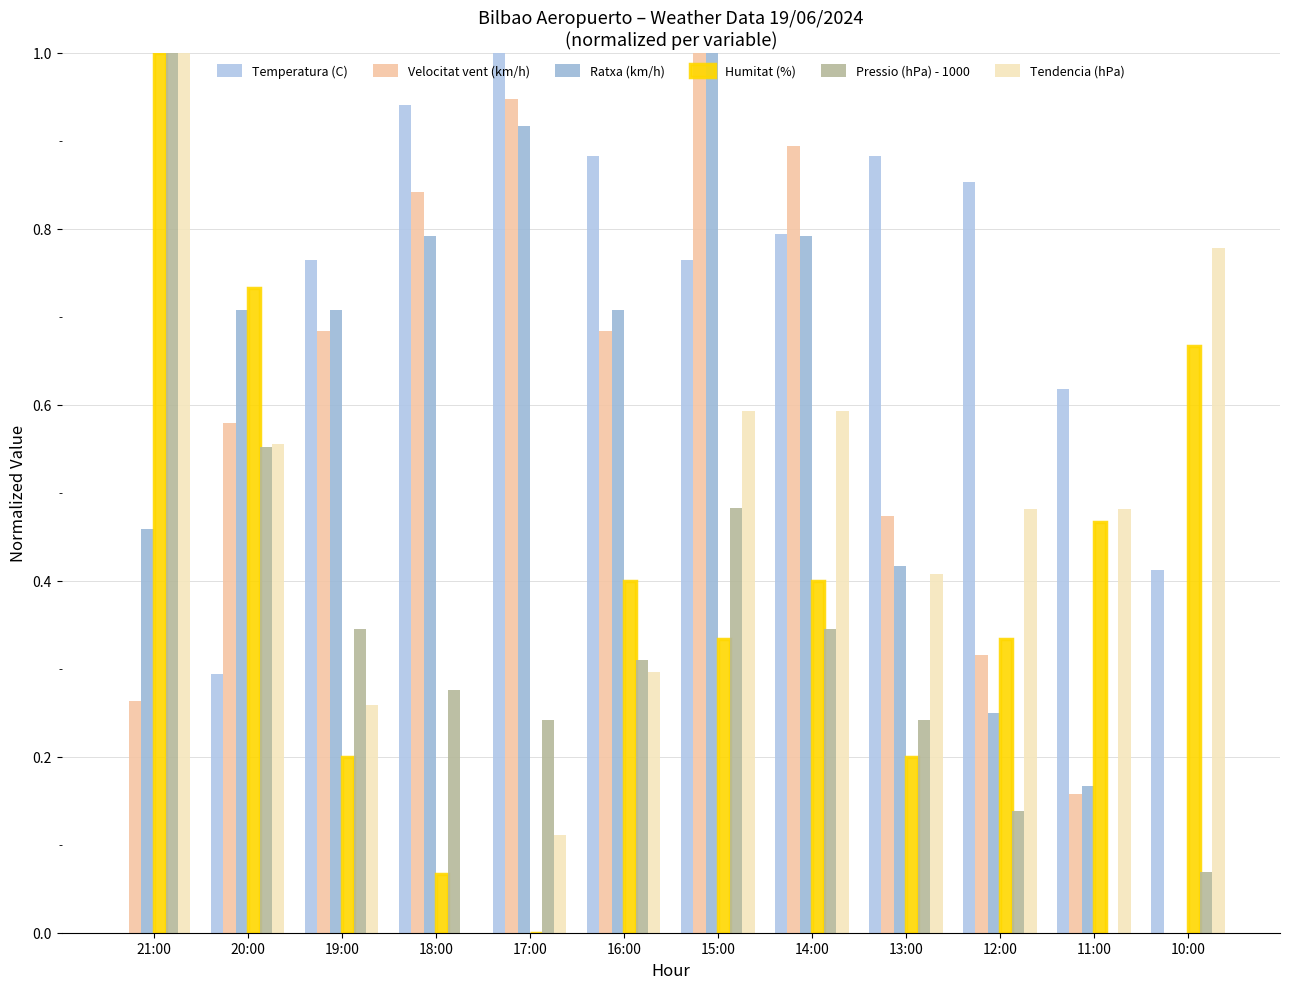

Rank the series at 21:00 from highest to lowest value.

Humitat (%), Pressio (hPa) - 1000, Tendencia (hPa), Ratxa (km/h), Velocitat vent (km/h), Temperatura (C)